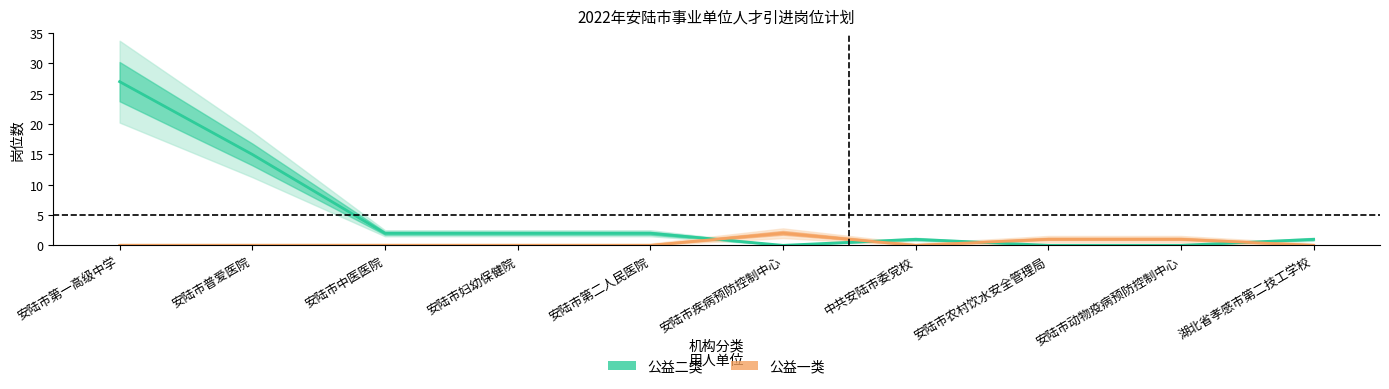

Between 安陆市疾病预防控制中心 and 安陆市第二人民医院, which is larger?

安陆市第二人民医院